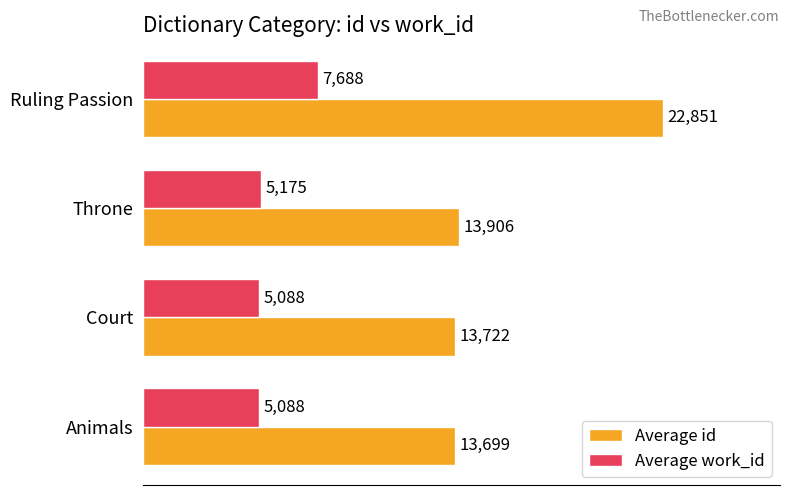

What is the spread (max minus min) of values at Court?

8634